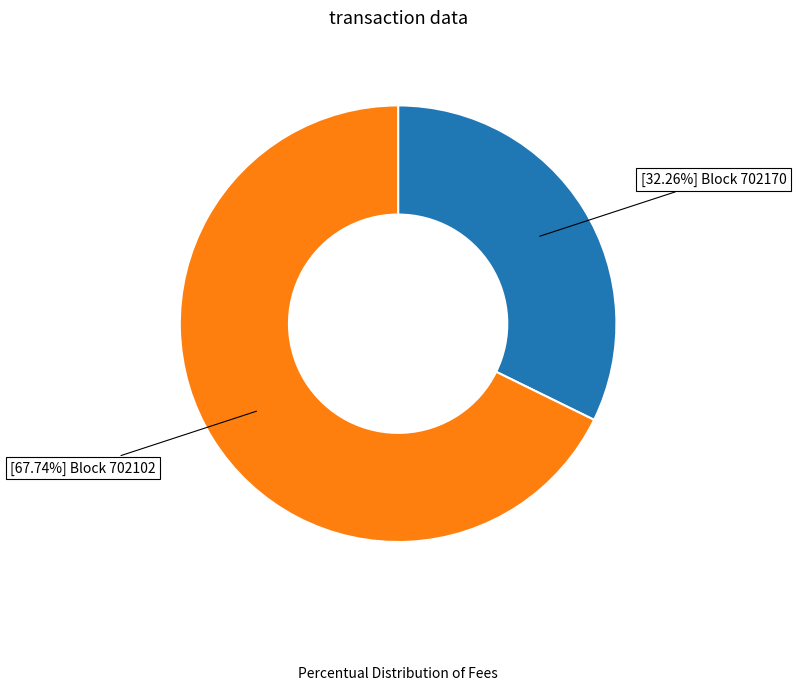

Is there any slice that represents more than half of the pie?

Yes